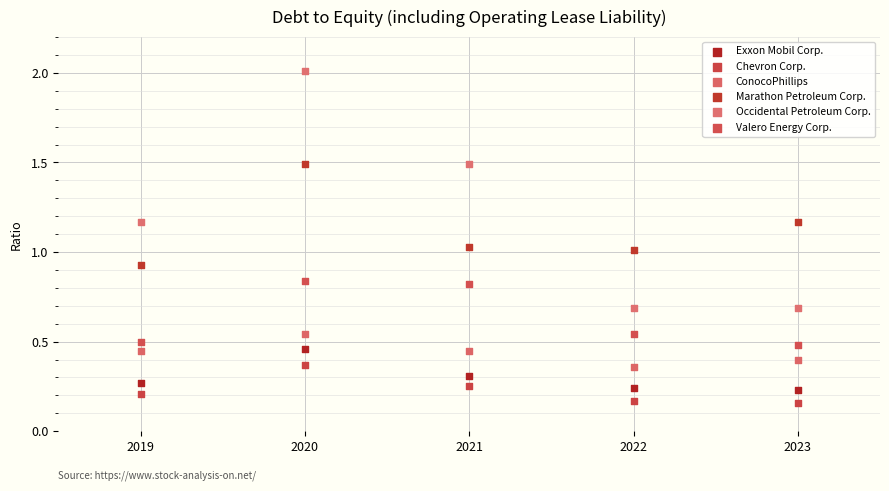

Which series reaches the maximum Y coordinate?

Occidental Petroleum Corp.